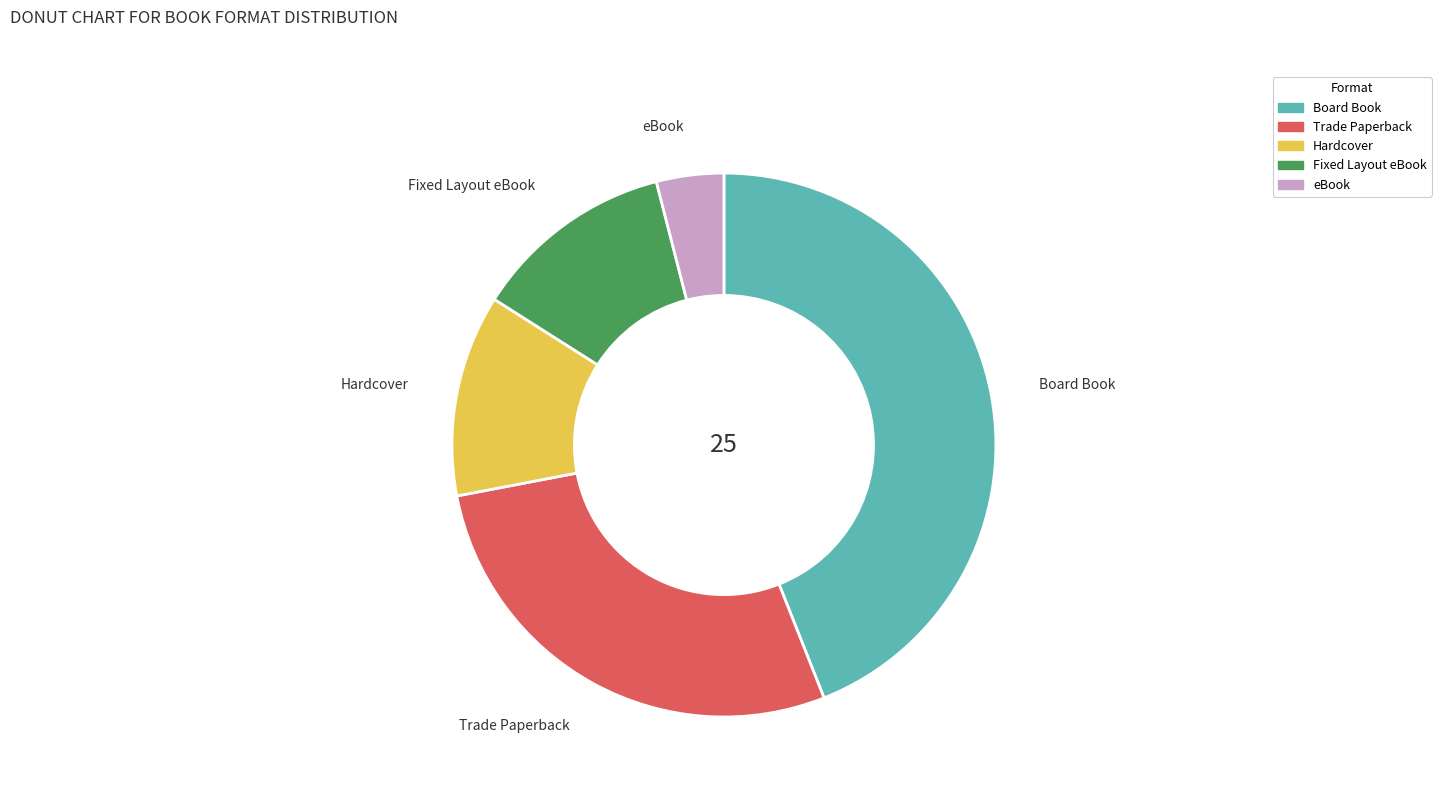

Do Board Book and Fixed Layout eBook together represent more than half of the pie?

Yes